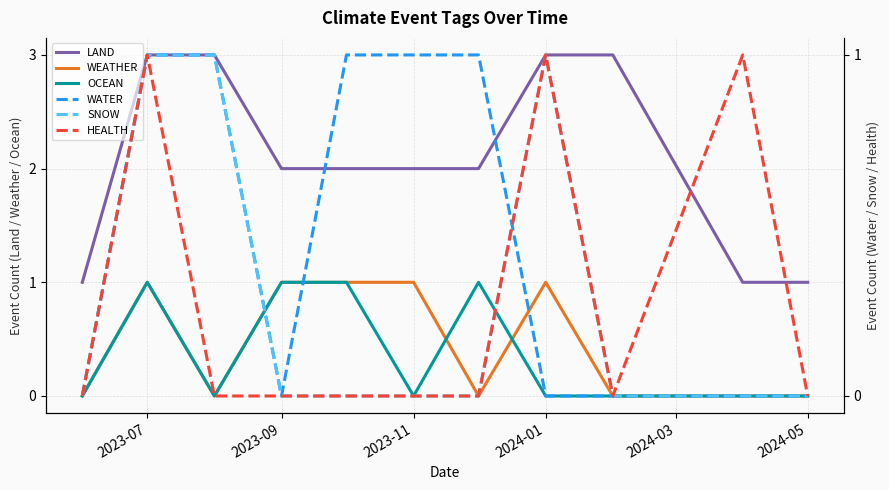

What is the highest value of the LAND series?

3